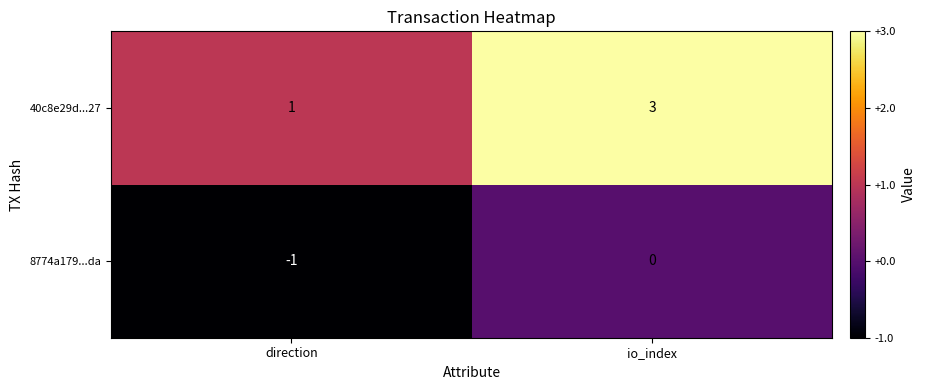

What is the sum of the 40c8e29d...27 values at io_index and direction?

4